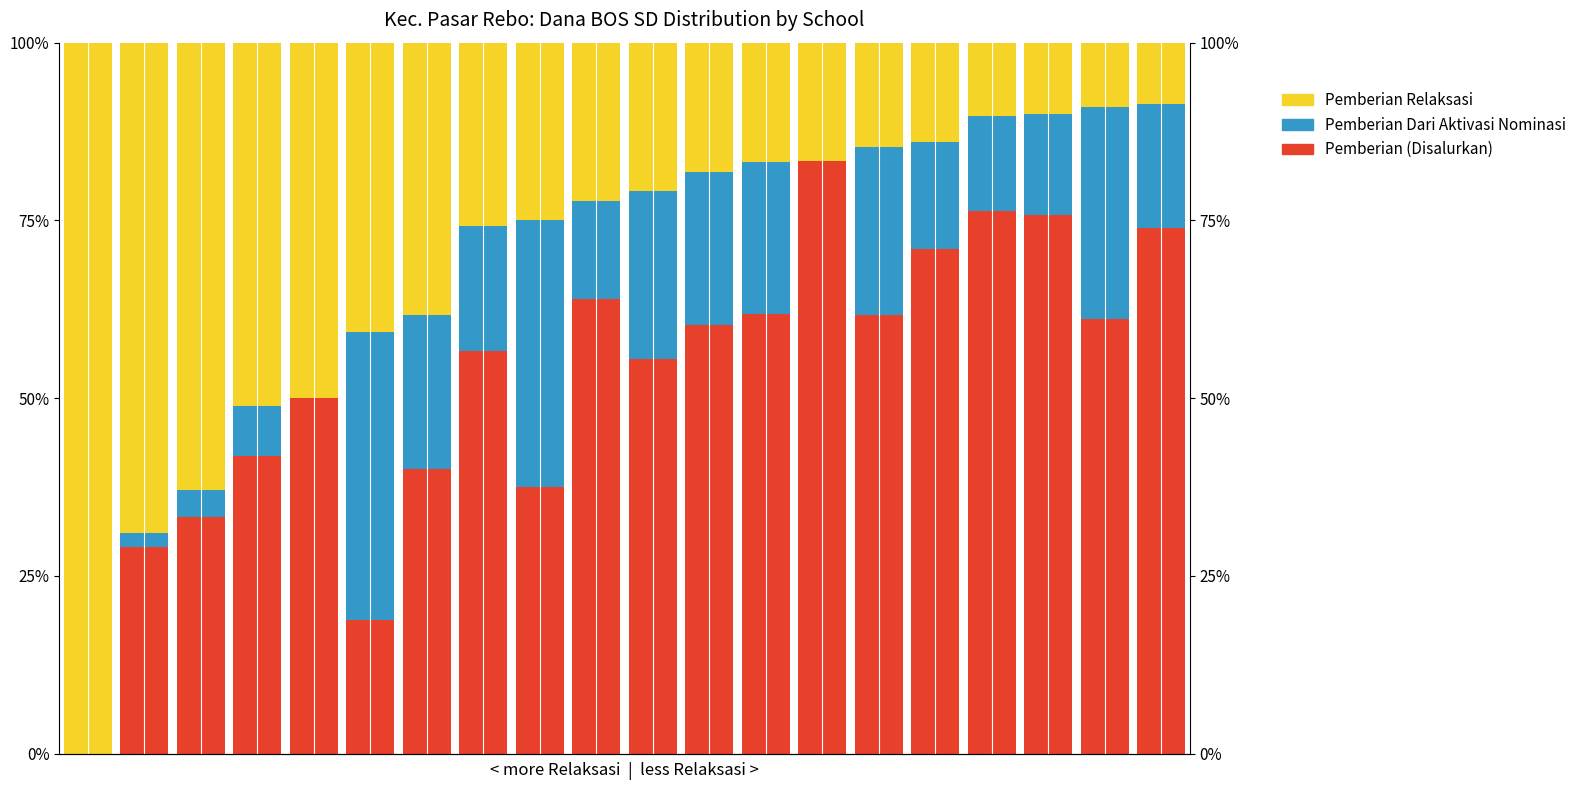

Reading left to right, what are all the values shown in this chart?

Pemberian (Disalurkan): 0.0	29.1	33.3	41.9	50.0	18.8	40.0	56.7	37.5	63.9	55.6	60.3	61.8	83.3	61.8	71.0	76.3	75.7	61.2	73.9
Pemberian Dari Aktivasi Nominasi: 0.0	1.9	3.7	7.0	0.0	40.6	21.7	17.5	37.5	13.9	23.6	21.4	21.3	0.0	23.5	15.1	13.4	14.3	29.8	17.4
Pemberian Relaksasi: 100.0	68.9	63.0	51.2	50.0	40.6	38.3	25.8	25.0	22.2	20.8	18.3	16.9	16.7	14.7	14.0	10.3	10.0	9.1	8.7